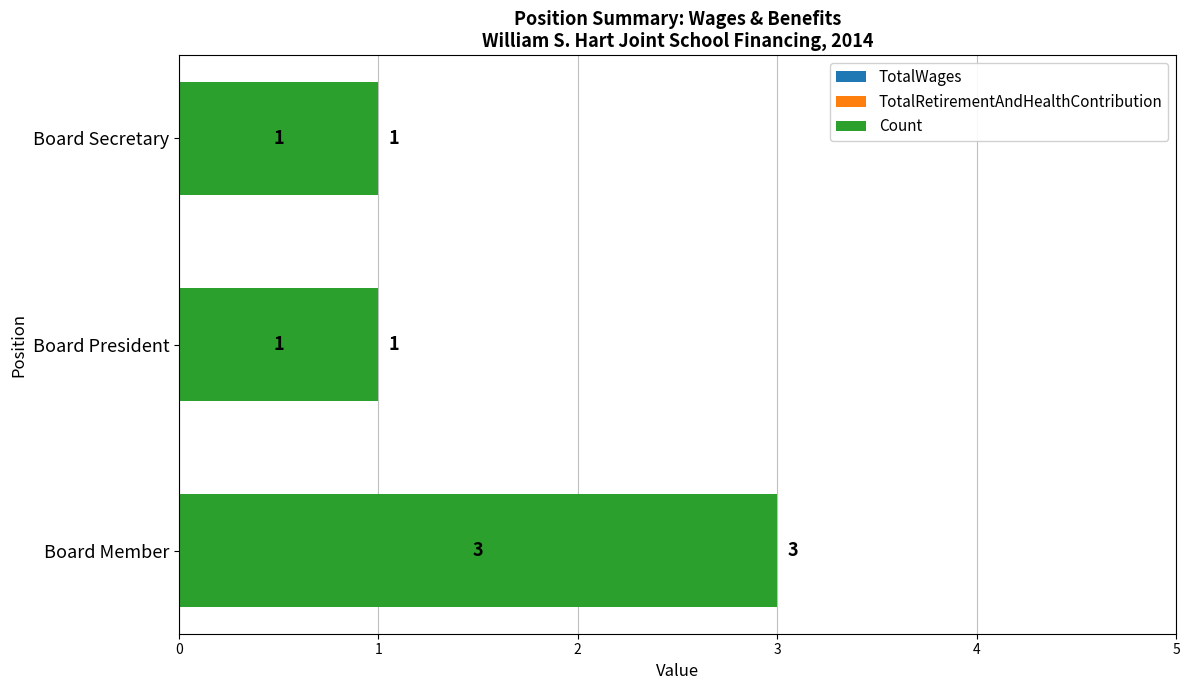

Count the values in the range 1 to 3.

3